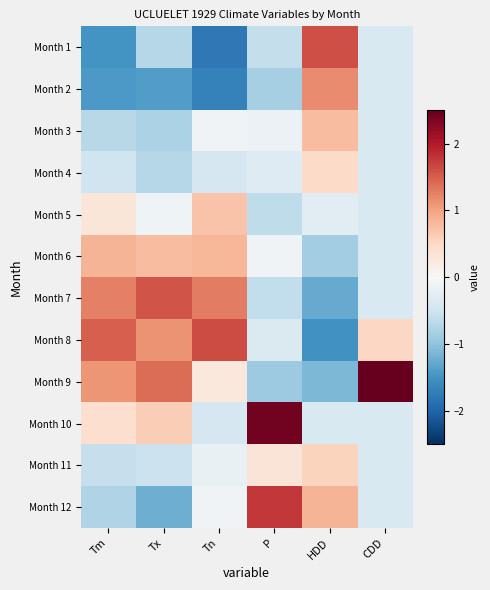

Count the number of data series in this chart.

12